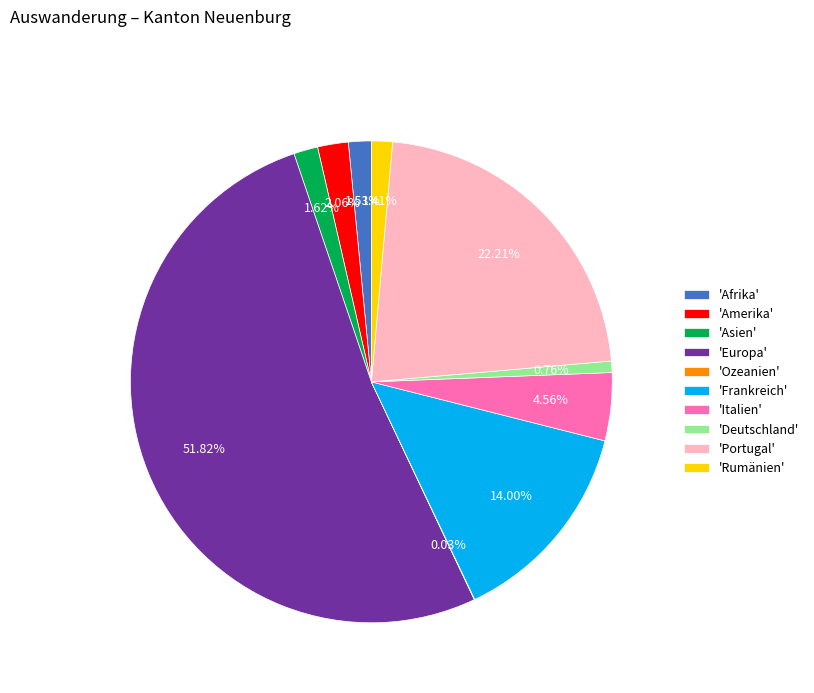

Between 'Frankreich' and 'Afrika', which is larger?

'Frankreich'